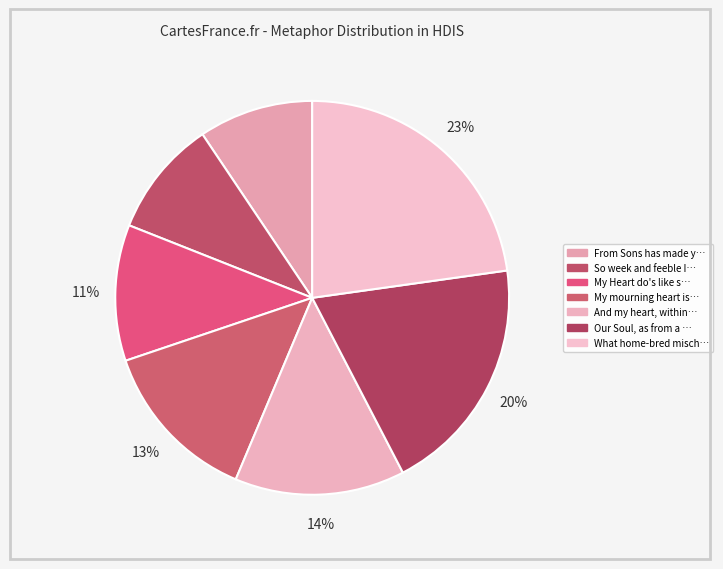

What is the smallest slice in the pie chart?

From Sons has made you Lords